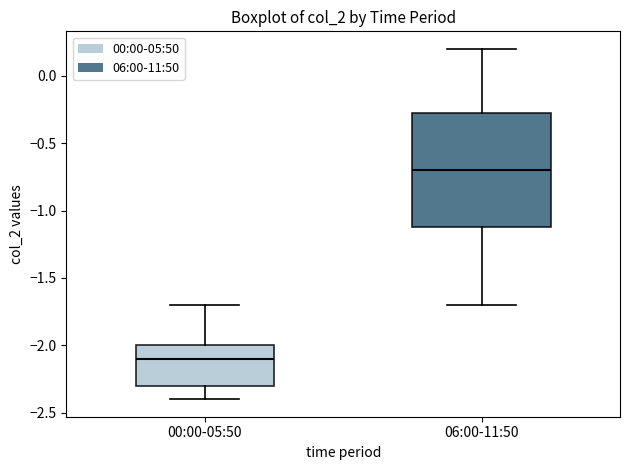

Which box's median line is the highest?

06:00-11:50